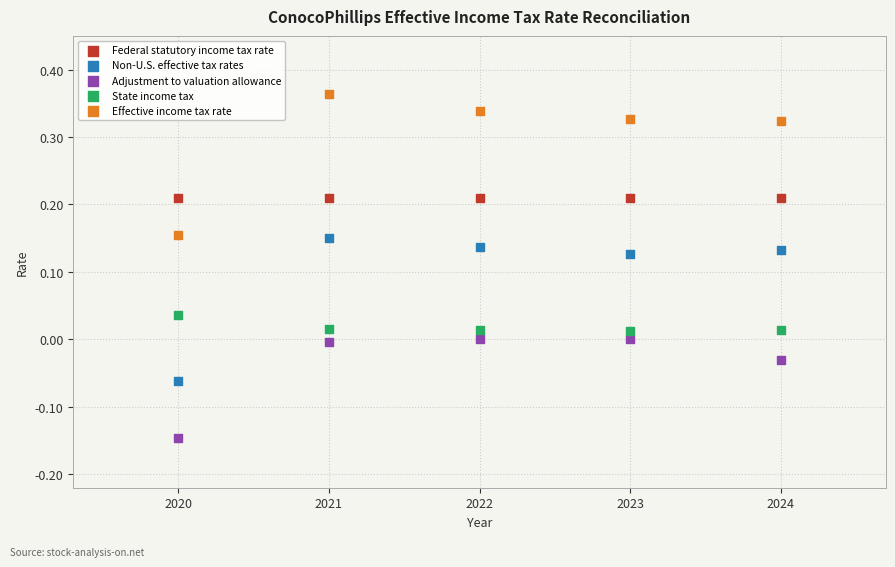

Which series reaches the maximum Y coordinate?

Effective income tax rate